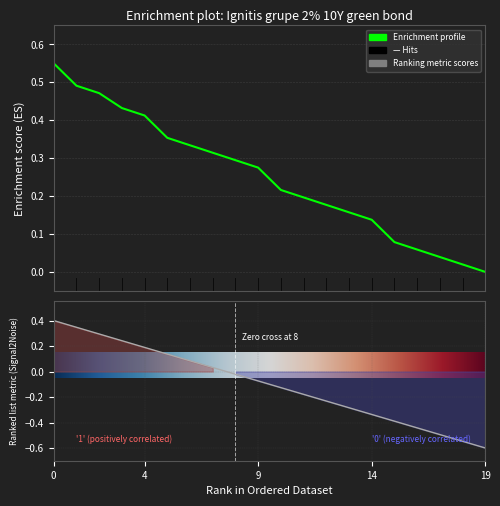

What is the difference between the maximum and second lowest values?

0.5